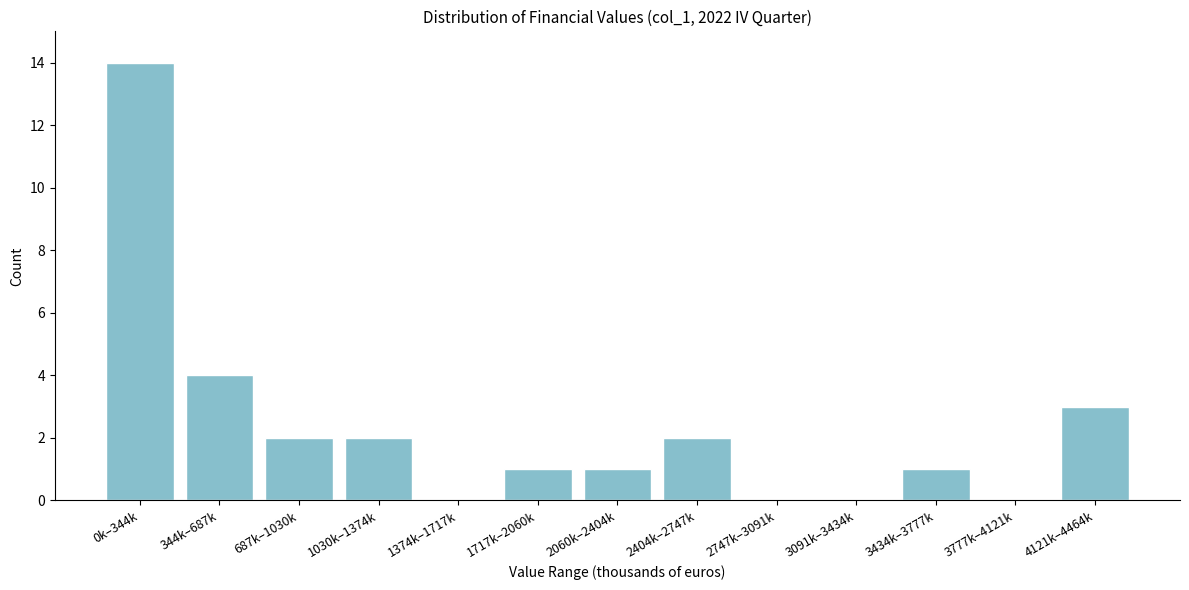

Reading left to right, list all the values displayed in this chart.

0k–344k=14	344k–687k=4	687k–1030k=2	1030k–1374k=2	1374k–1717k=0	1717k–2060k=1	2060k–2404k=1	2404k–2747k=2	2747k–3091k=0	3091k–3434k=0	3434k–3777k=1	3777k–4121k=0	4121k–4464k=3